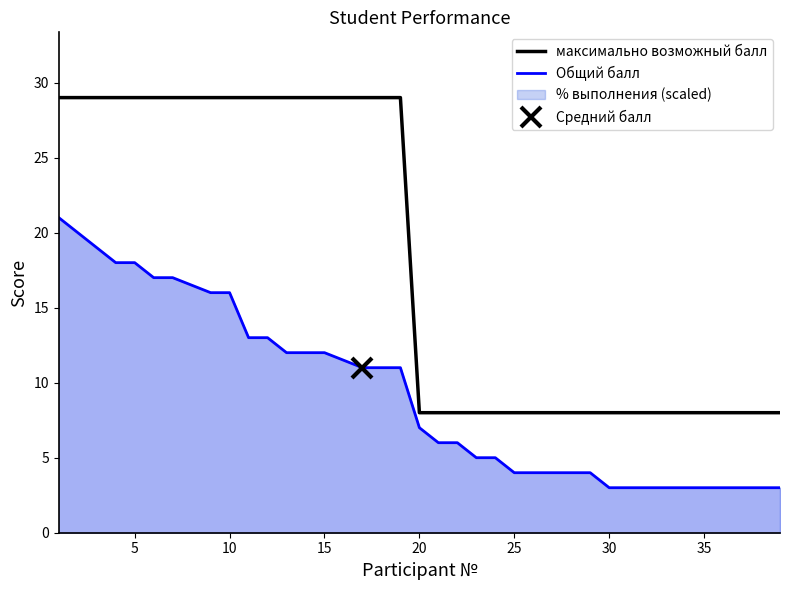

True or false: максимально возможный балл and Общий балл cross at least once.

False